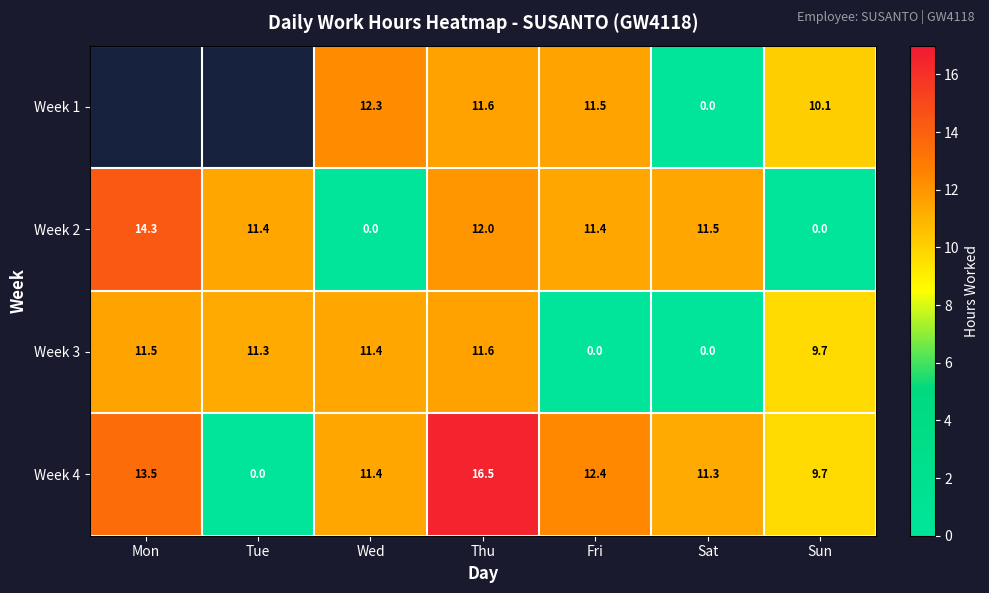

Which category has the lowest value in the Week 4 series?

Tue